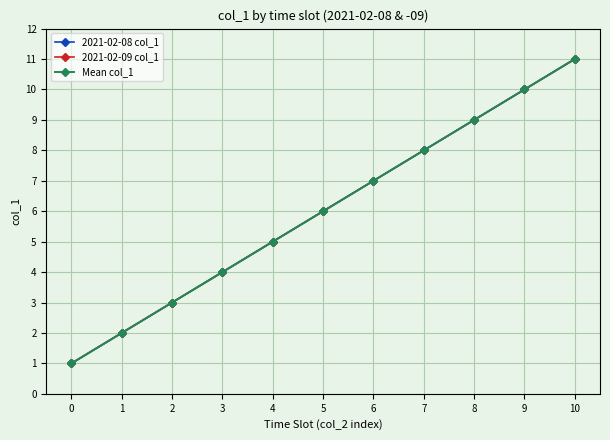

True or false: 2021-02-09 col_1 has more than 1 points higher than both neighbors.

False